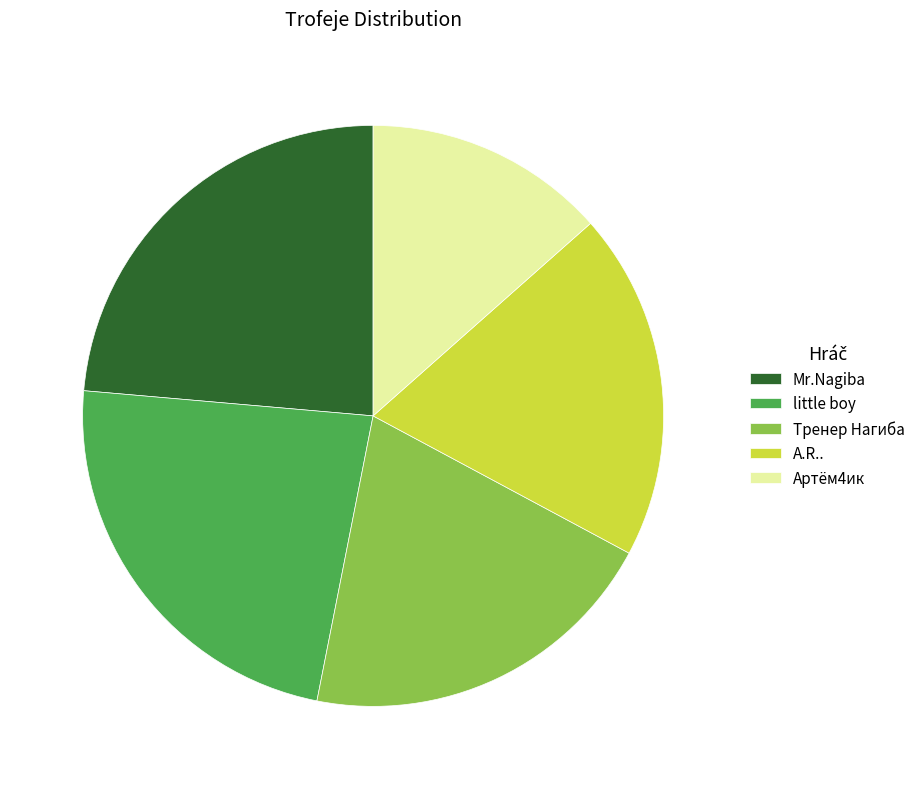

Is little boy the majority of the pie?

No